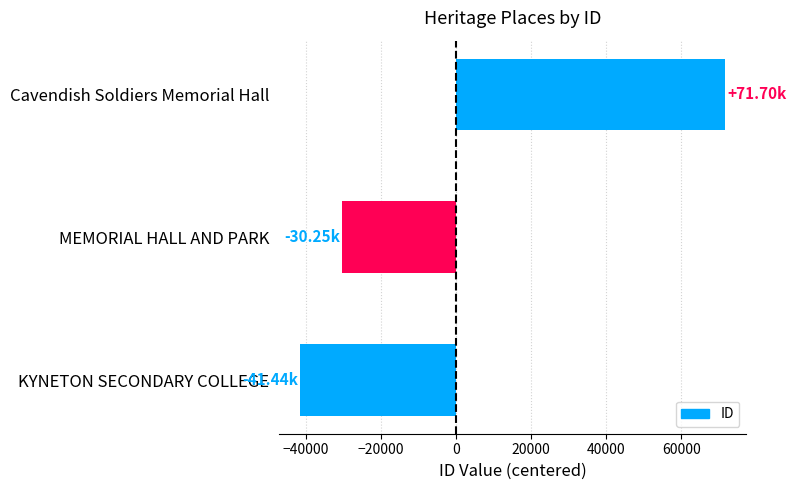

Does the chart contain stacked bars?

No